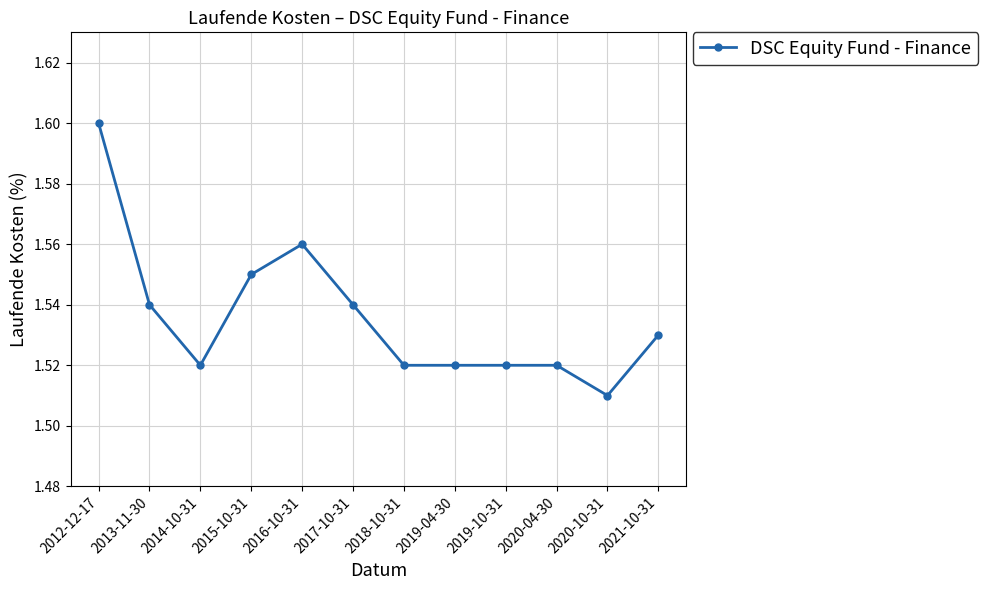

At which category does the data reach its first local valley?

2014-10-31